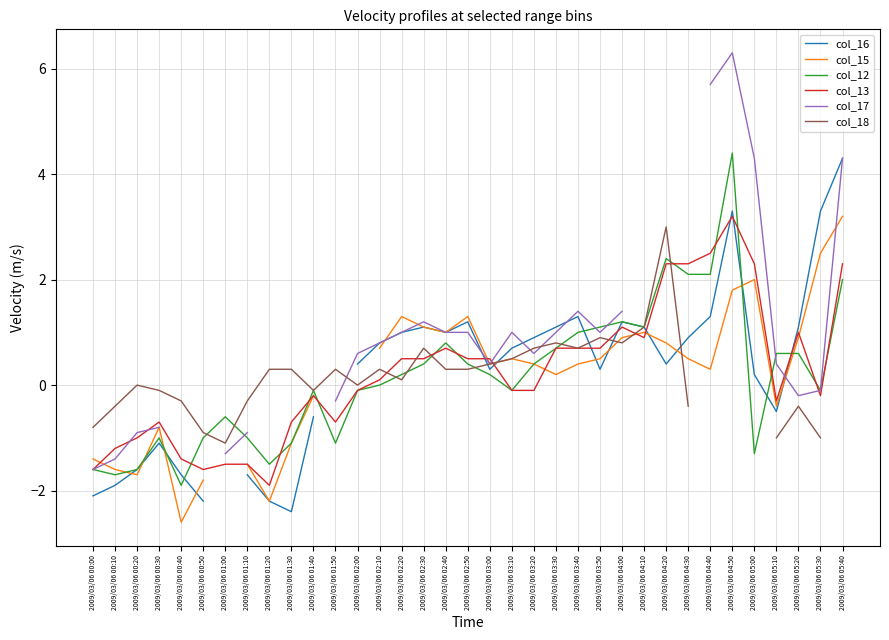

Where is the first local minimum for col_15?

2009/03/06 00:20